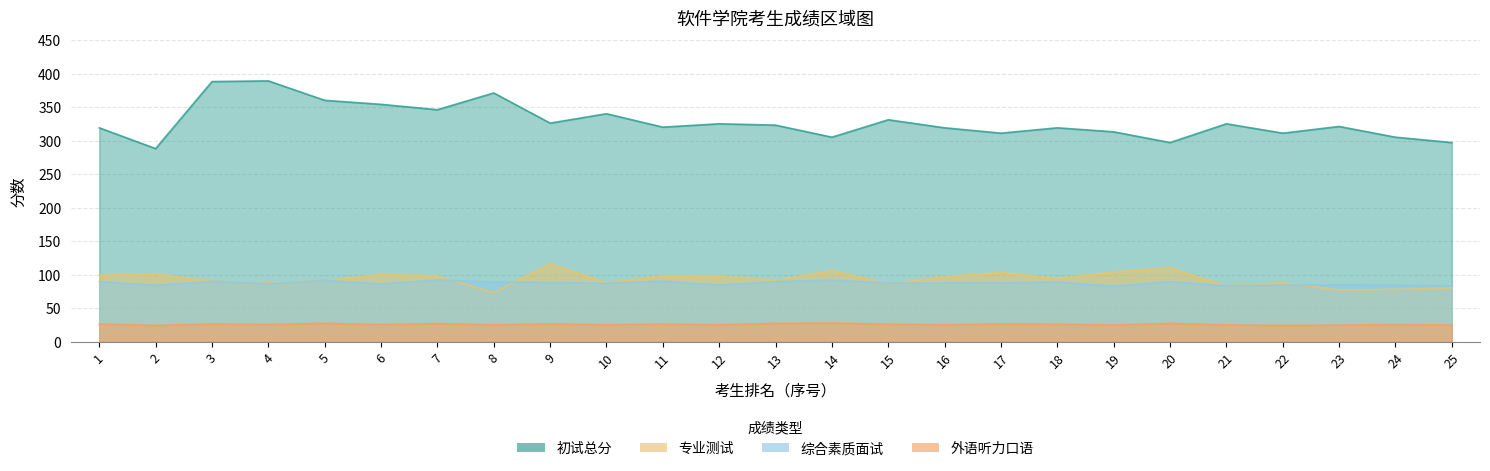

Reading right to left, extract all data points from this chart.

初试总分: 297.0	305.0	321.0	311.0	325.0	297.0	313.0	319.0	311.0	319.0	331.0	305.0	323.0	325.0	320.0	340.0	326.0	371.0	346.0	354.0	360.0	389.0	388.0	288.0	319.0
专业测试: 80.0	78.0	77.0	88.0	83.0	110.0	104.0	94.0	103.0	97.0	86.0	106.0	91.0	98.0	98.0	88.0	116.0	73.0	98.0	100.0	91.0	88.0	90.0	101.0	99.0
综合素质面试: 83.2	84.4	84.6	84.4	83.4	89.6	83.0	89.0	87.6	87.6	87.4	91.8	89.6	84.4	90.2	87.2	88.4	88.8	92.0	86.2	91.2	86.6	89.8	84.2	89.4
外语听力口语: 24.8	25.5	24.7	24.3	25.0	27.2	24.8	26.0	26.5	25.2	26.0	27.8	27.2	25.2	26.2	25.2	26.5	25.2	27.0	25.5	27.3	25.7	26.3	24.3	26.3